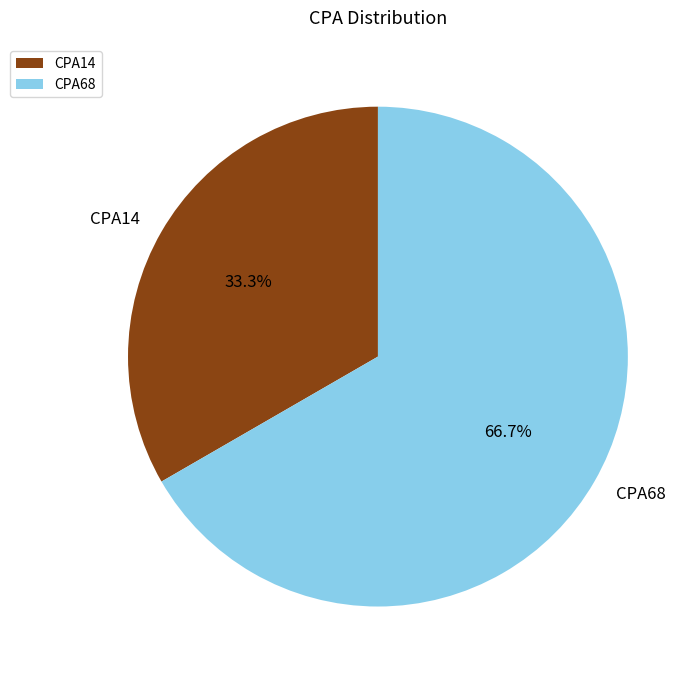

Rank the categories by value from highest to lowest.

CPA68, CPA14